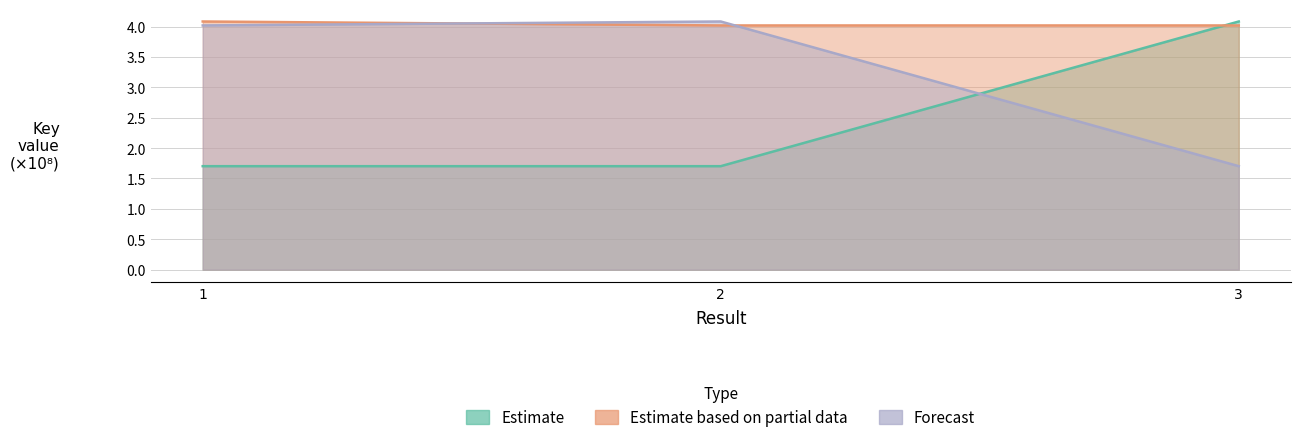

How many distinct data groups are displayed?

3